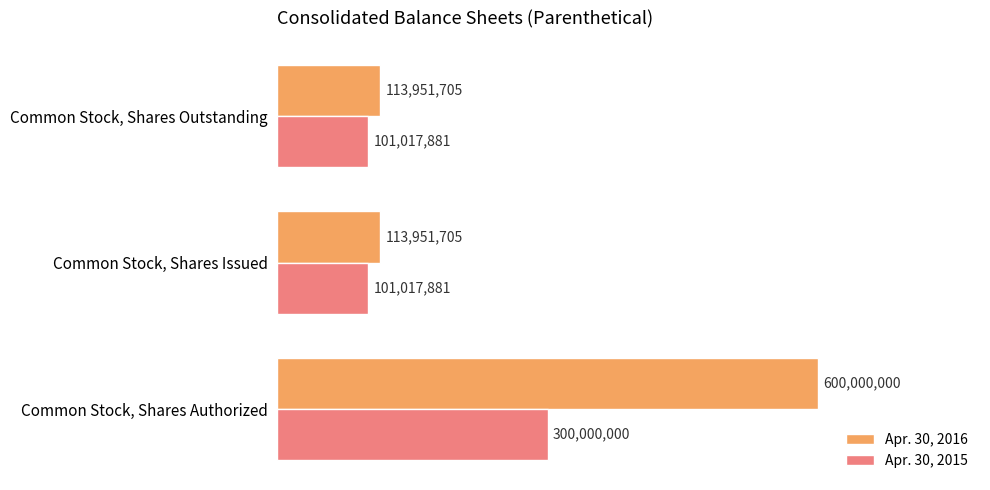

Count the number of categories in the chart.

3